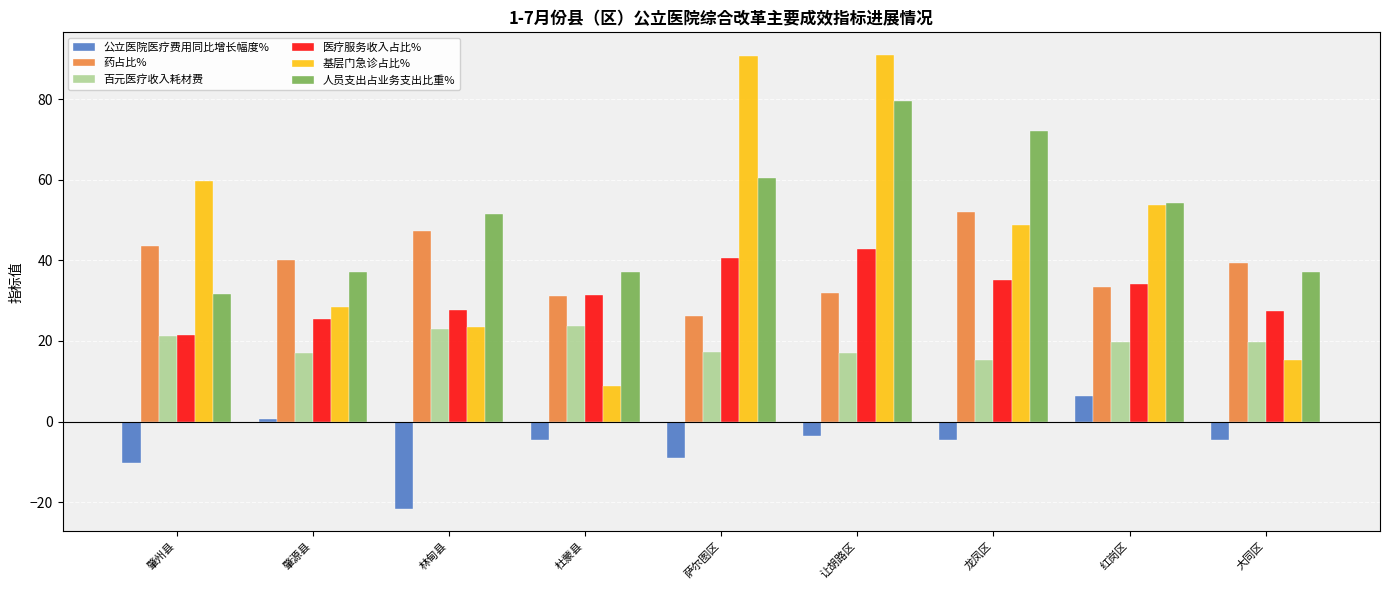

The 医疗服务收入占比% series shows 34.2 at 红岗区. True or false?

True